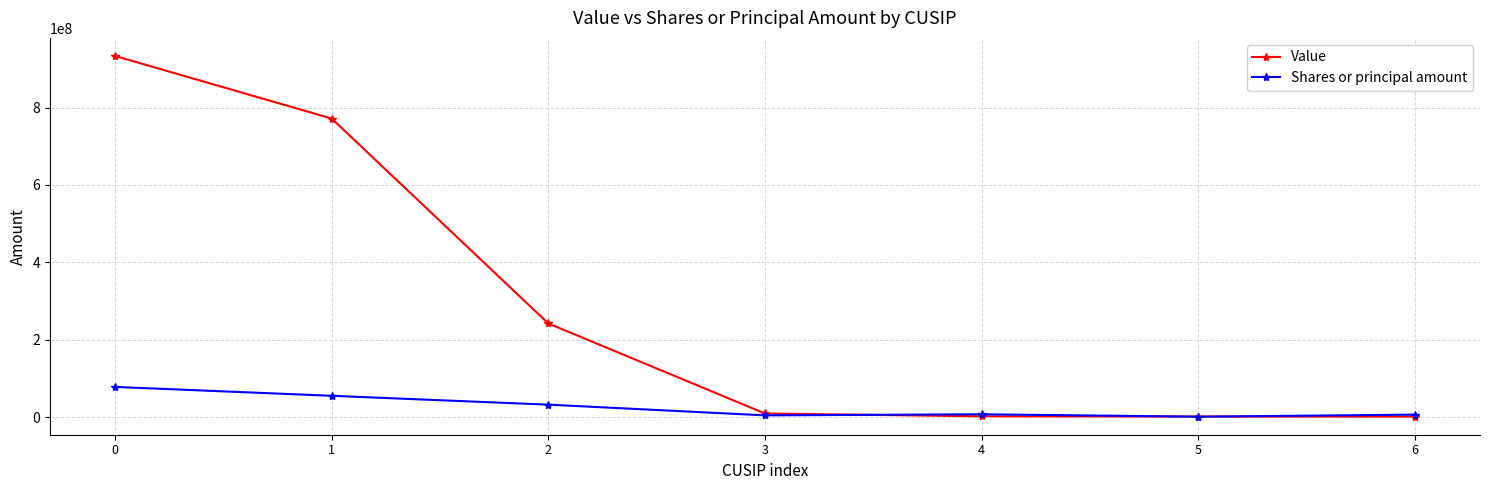

How many lines are shown in the chart?

2